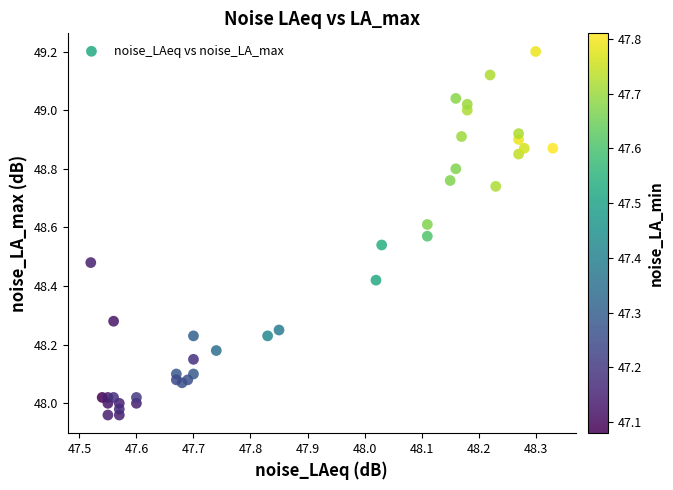

What is the range of Y values (max minus min)?

1.2